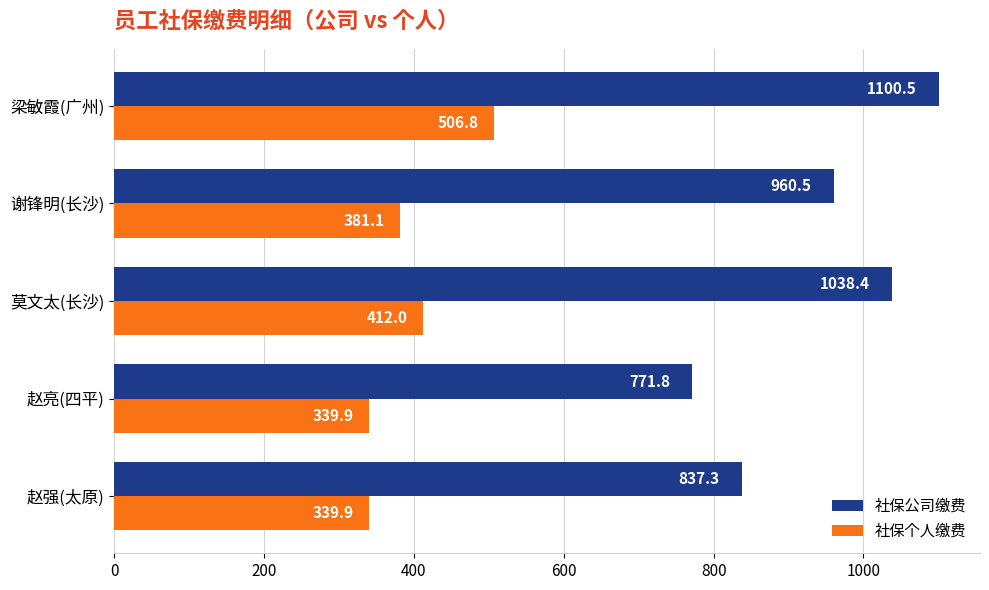

Which series has the largest range (max minus min)?

社保公司缴费